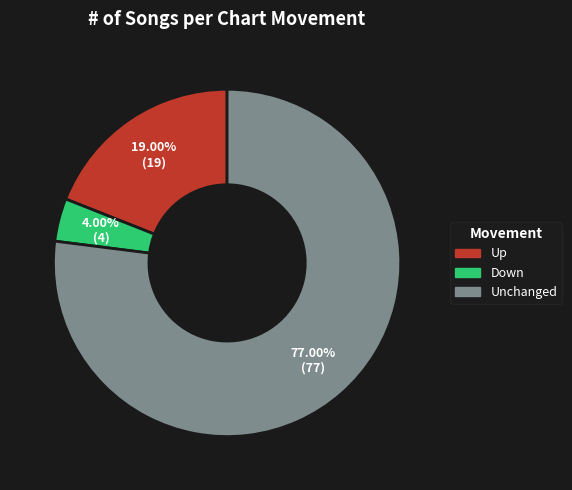

Between Unchanged and Up, which is larger?

Unchanged